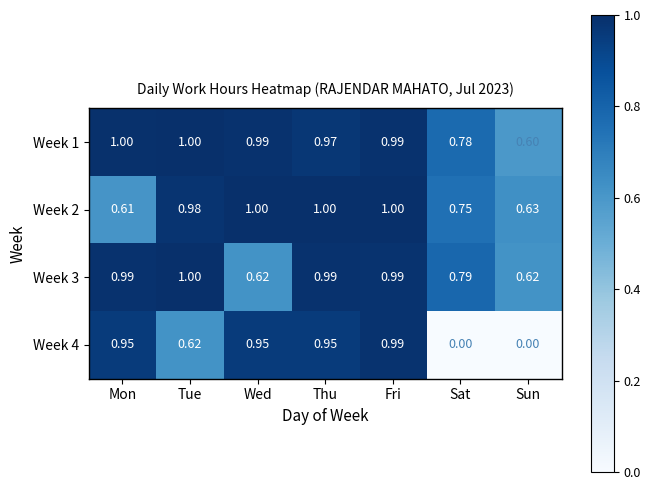

At which label does Week 2 reach its minimum?

Mon